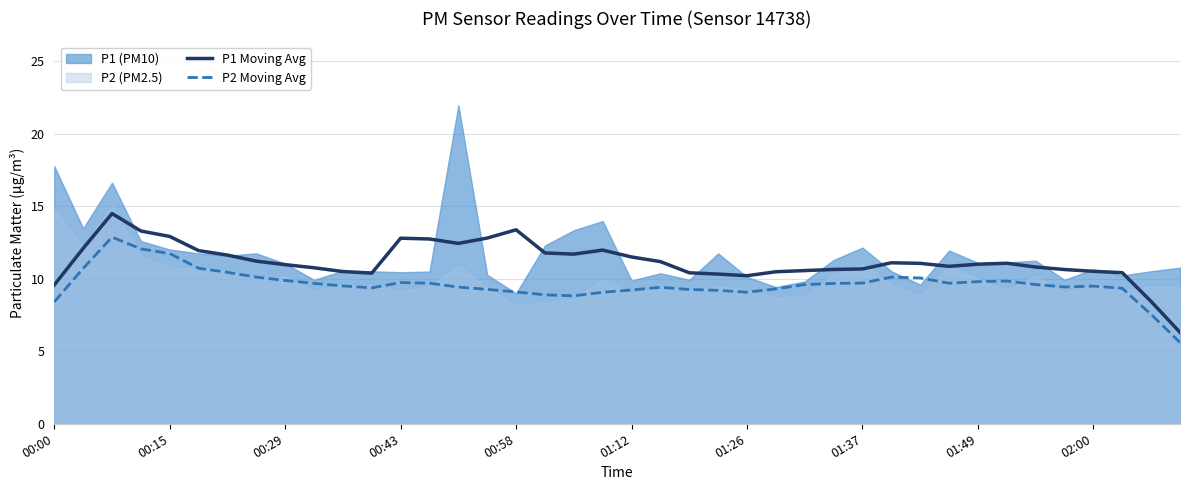

What is the maximum value for P1 Moving Avg?

14.5